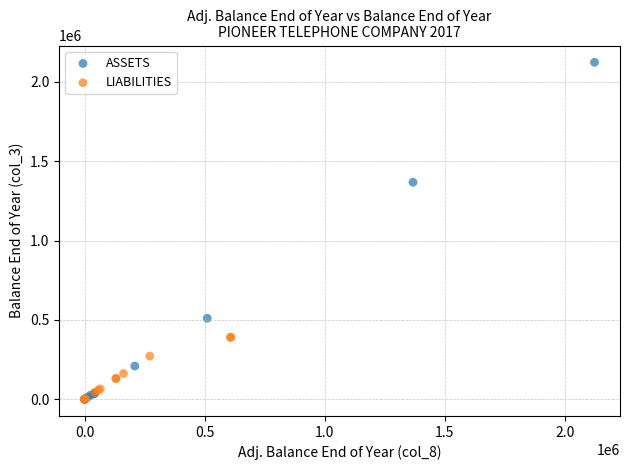

Which series has the widest spread of Y values?

ASSETS